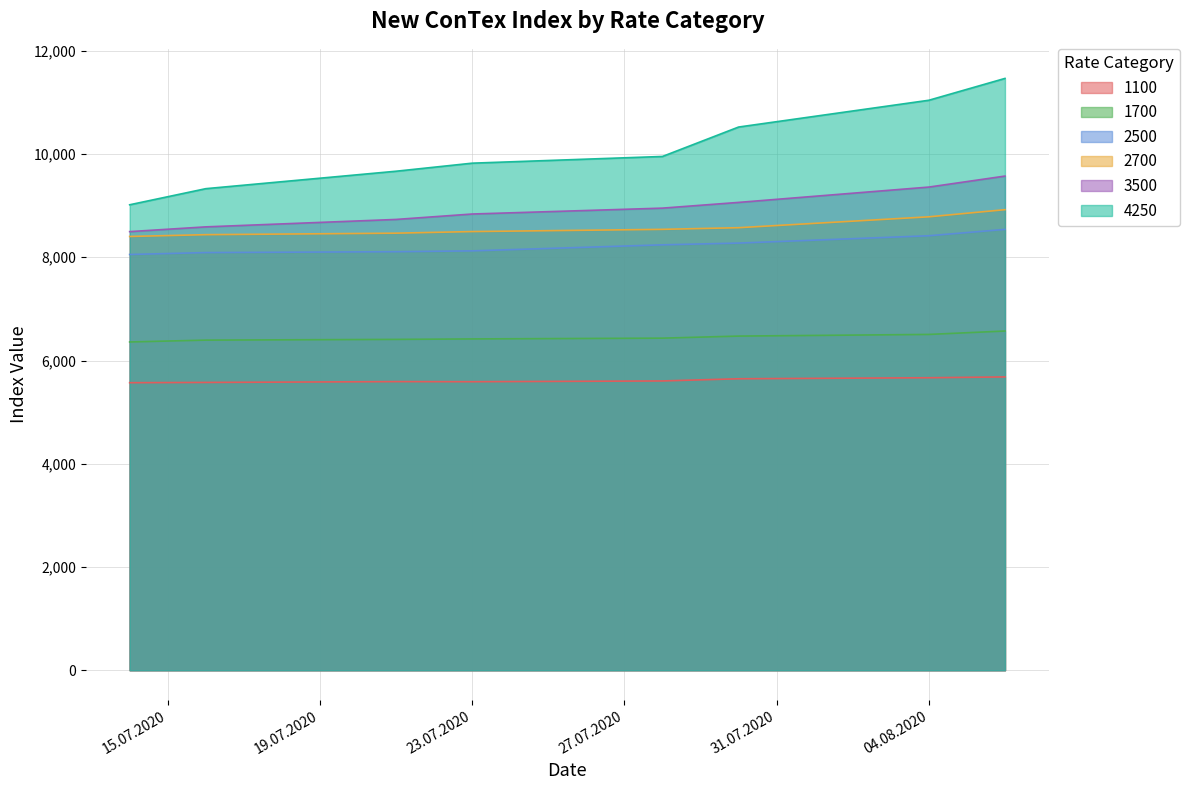

Does the chart have visible grid lines?

Yes